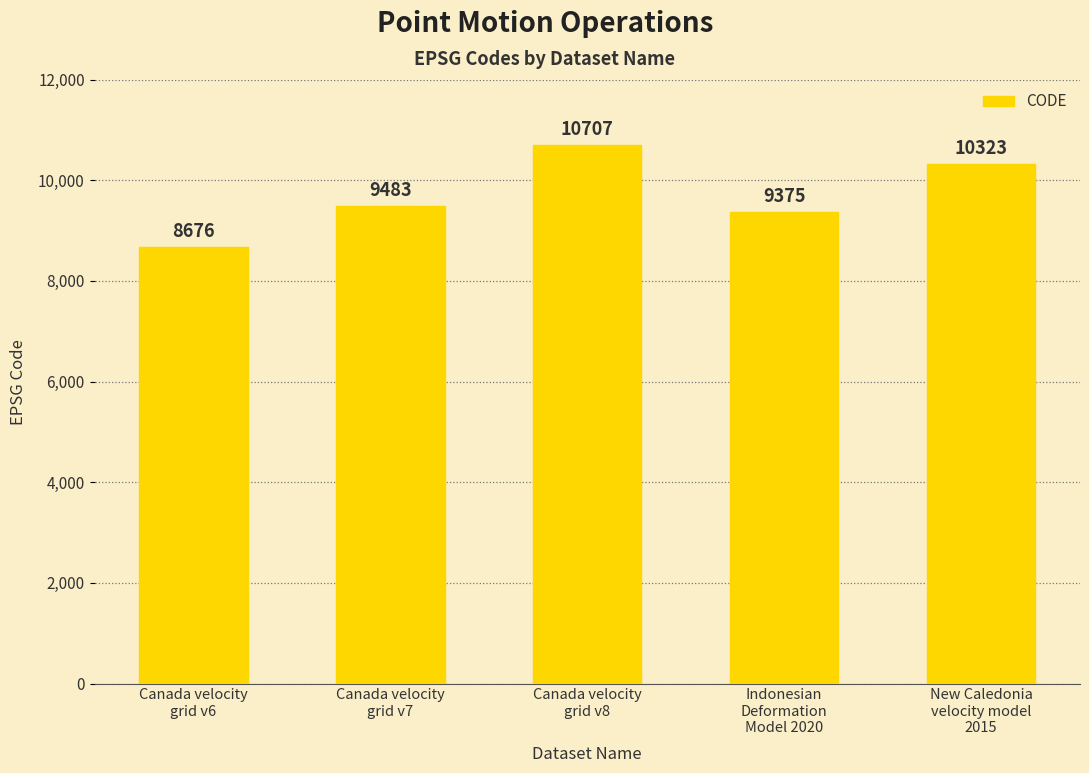

Reading left to right, what are all the values shown in this chart?

Canada velocity
grid v6=8676	Canada velocity
grid v7=9483	Canada velocity
grid v8=10707	Indonesian
Deformation
Model 2020=9375	New Caledonia
velocity model
2015=10323